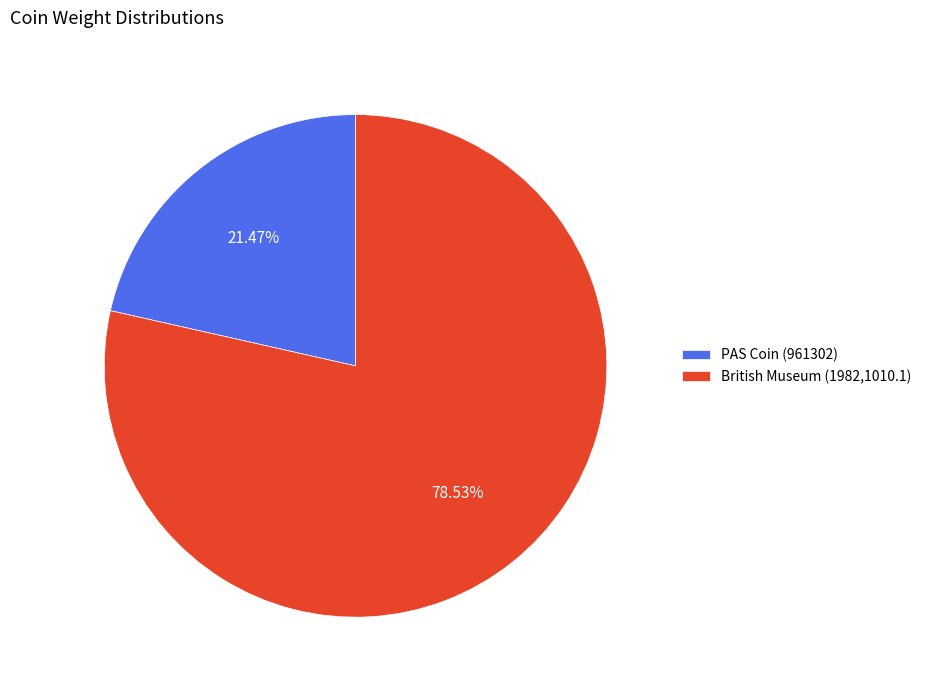

To the nearest percent, what percentage of the pie is British Museum (1982,1010.1)?

79%